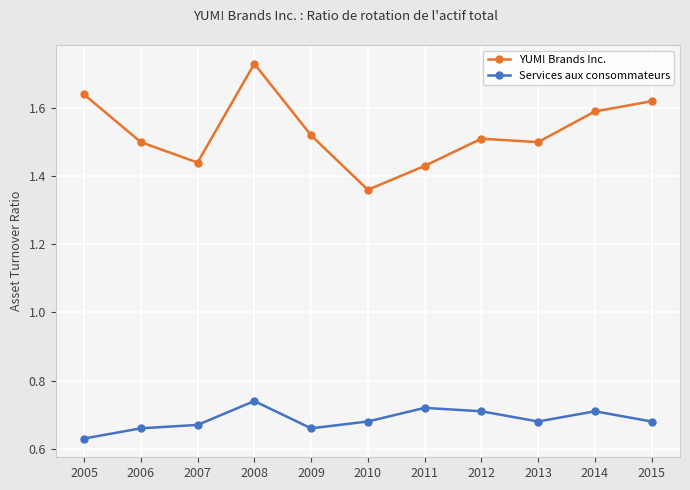

How many YUM! Brands Inc. values are between 1 and 2?

11